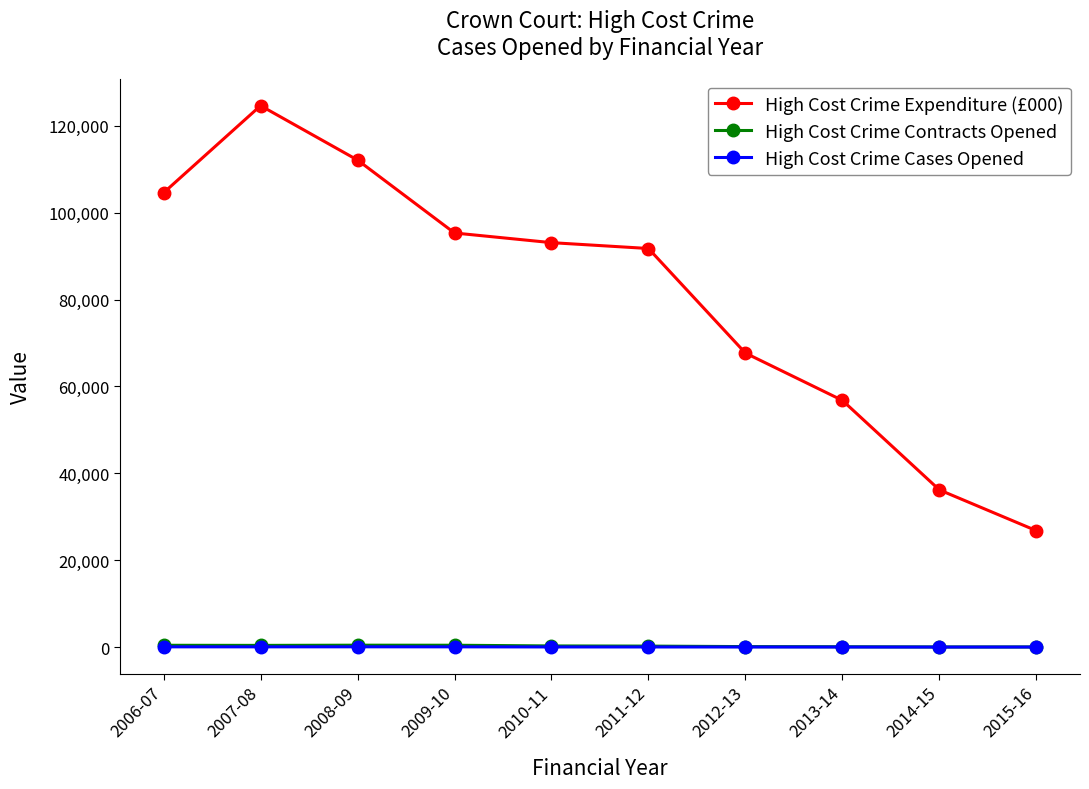

The value of High Cost Crime Expenditure (£000) at 2013-14 is 56776.2. True or false?

True